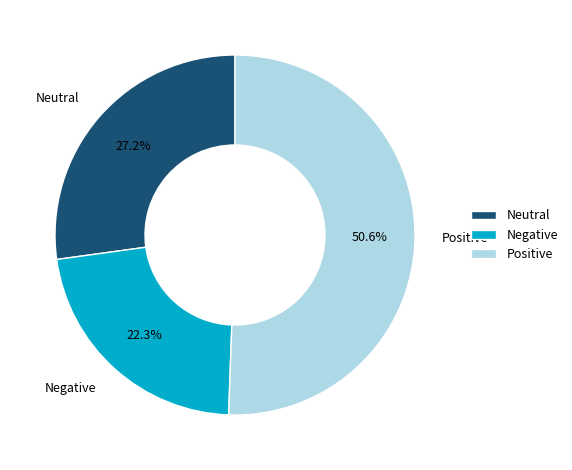

Rank the categories by value from lowest to highest.

Negative, Neutral, Positive